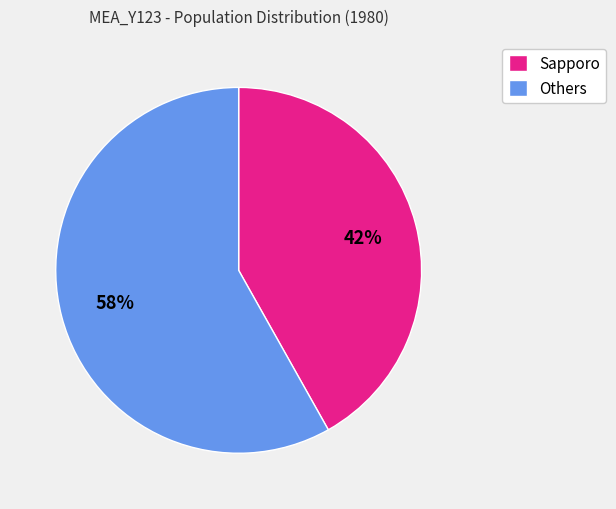

How many segments does this pie chart have?

2